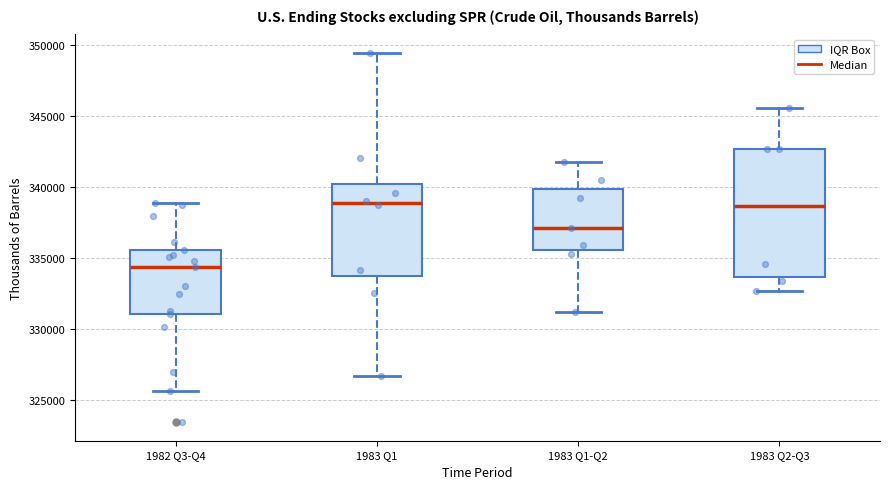

Reading left to right, read every box against the y-axis: the position of its median line, the range the box covers, and the ends of its whiskers. The values are not printed on the chart, so give them approximately, as read against the axis.

1982 Q3-Q4: median 334500, box 331000 to 335500, whiskers 325500 to 339000
1983 Q1: median 339000, box 334000 to 340000, whiskers 326500 to 349500
1983 Q1-Q2: median 337000, box 335500 to 340000, whiskers 331000 to 342000
1983 Q2-Q3: median 338500, box 333500 to 342500, whiskers 332500 to 345500